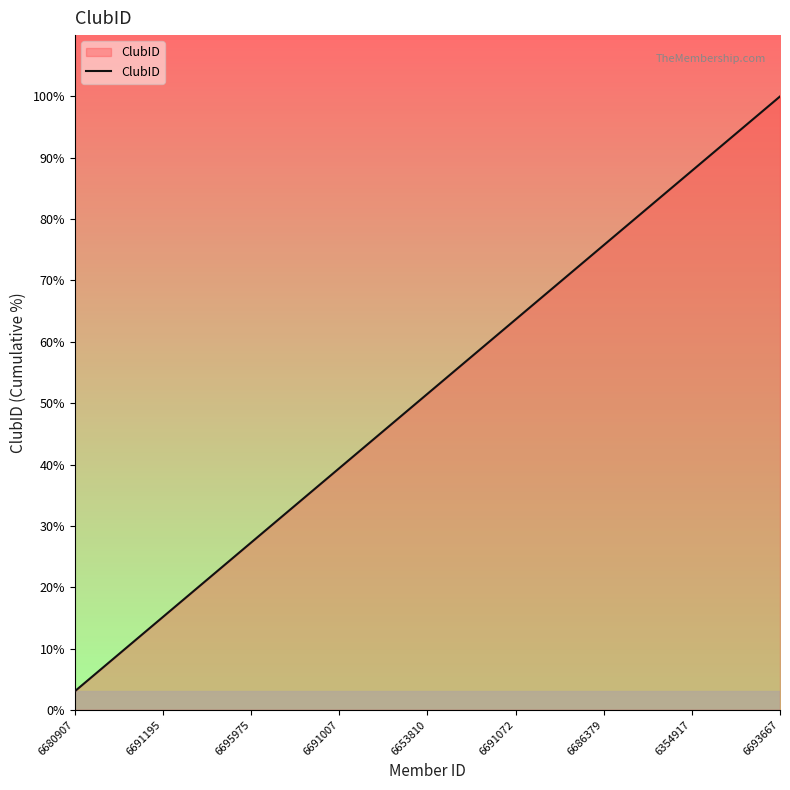

What is the difference between the maximum and minimum values?

97.0